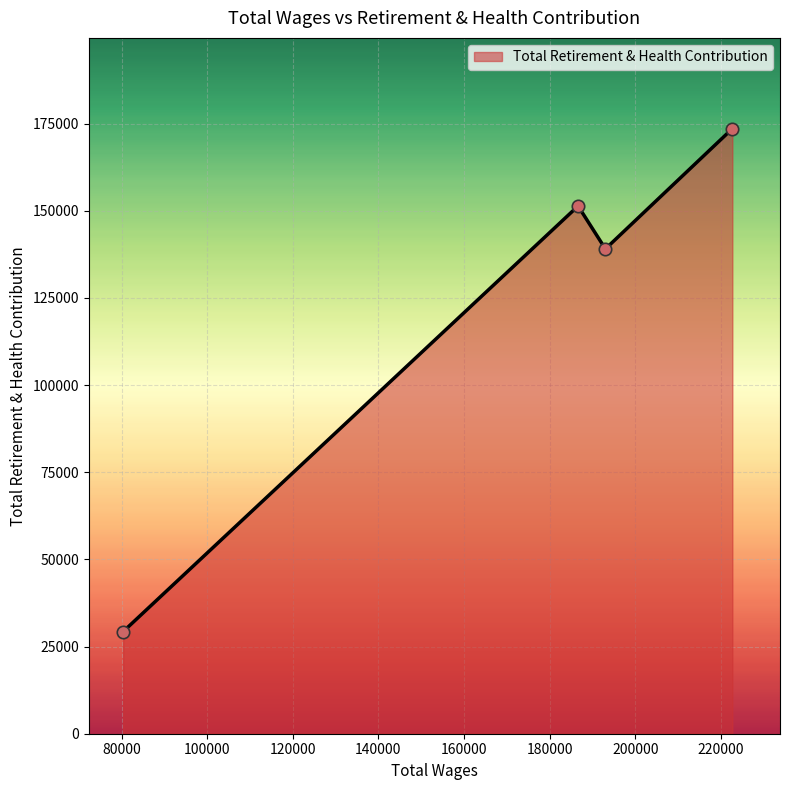

What is the maximum value shown in the chart?

173536